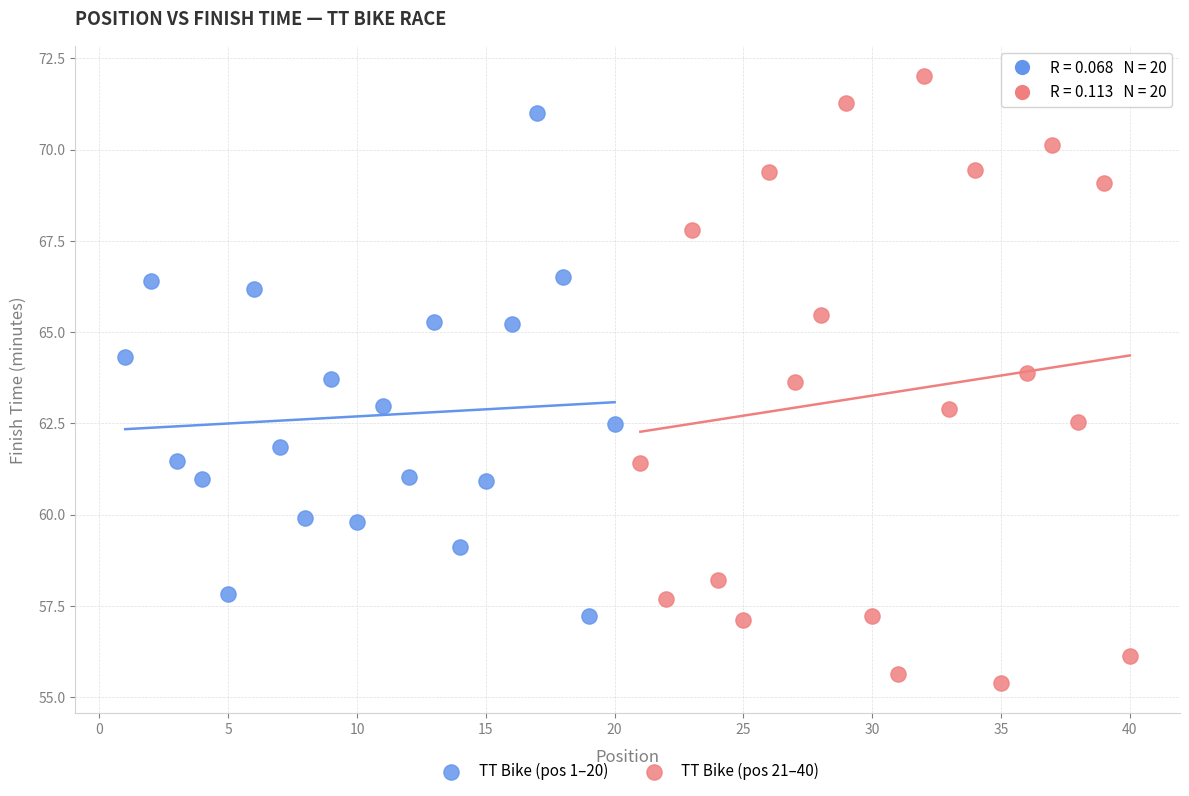

Which series contains the lowest Y value?

TT Bike (pos 21–40)